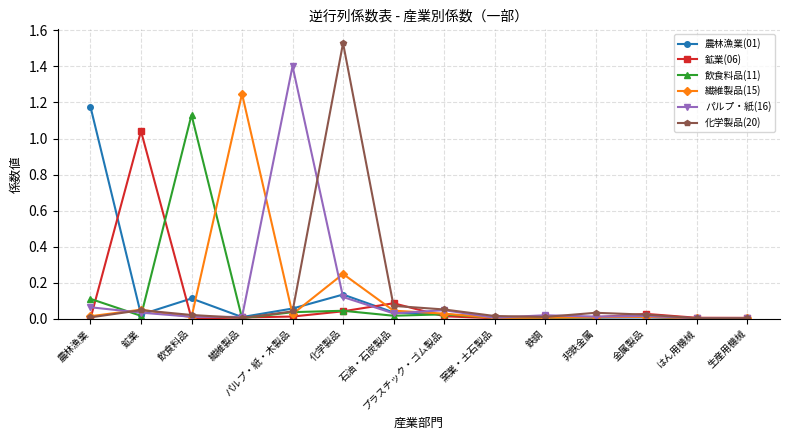

At which category is the sum across all series the highest?

化学製品